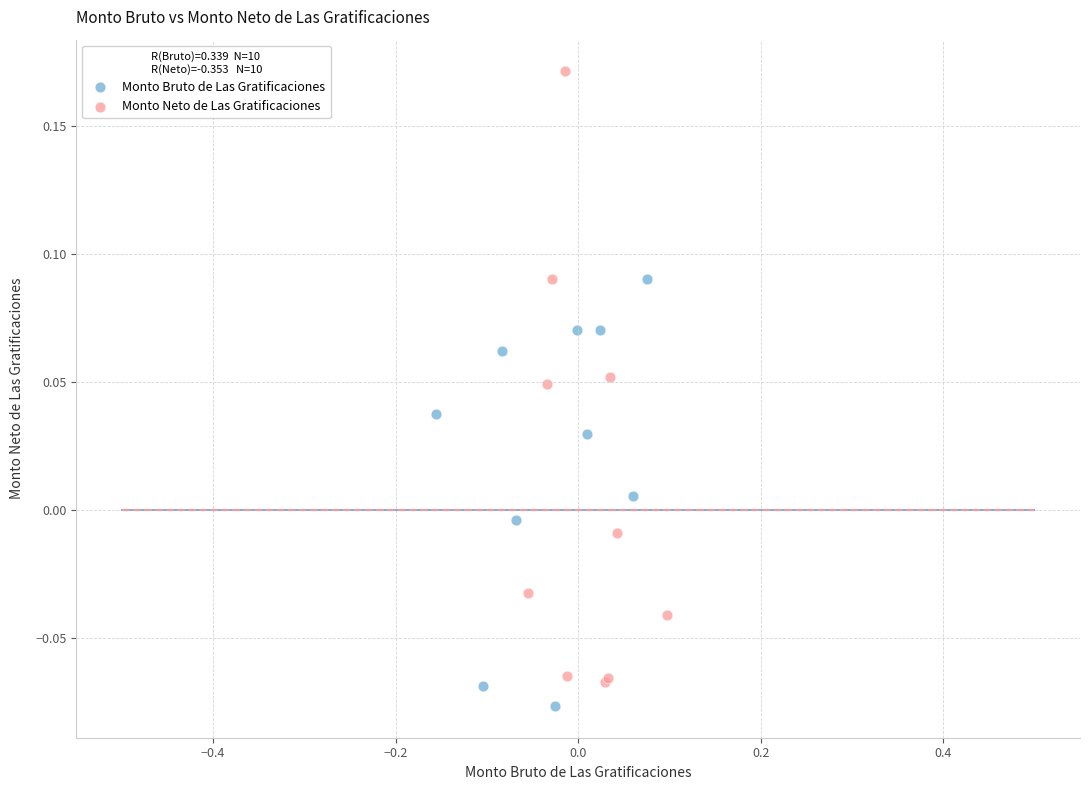

What are all the series names shown in the legend?

Monto Bruto de Las Gratificaciones, Monto Neto de Las Gratificaciones